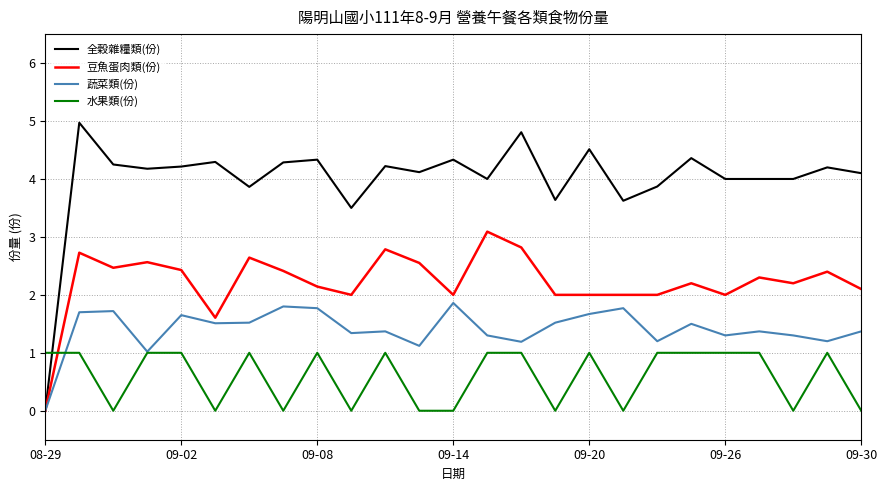

True or false: 全穀雜糧類(份) and 水果類(份) cross at least once.

True